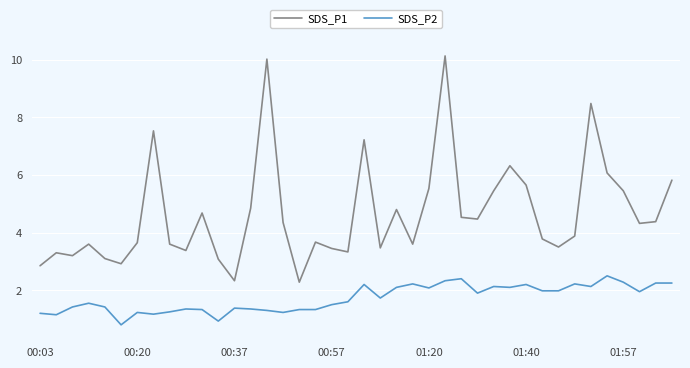

Rank the series by their maximum value, from highest to lowest.

SDS_P1, SDS_P2